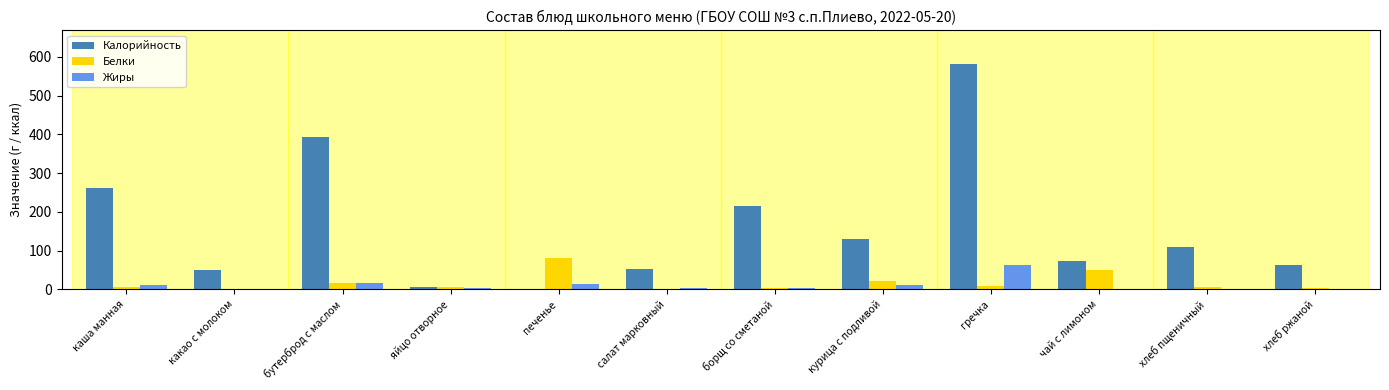

At which label does Белки reach its peak?

печенье